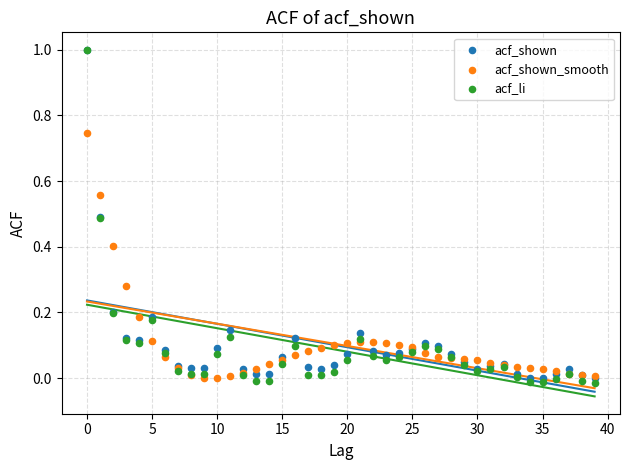

Which series has the widest spread of Y values?

acf_li